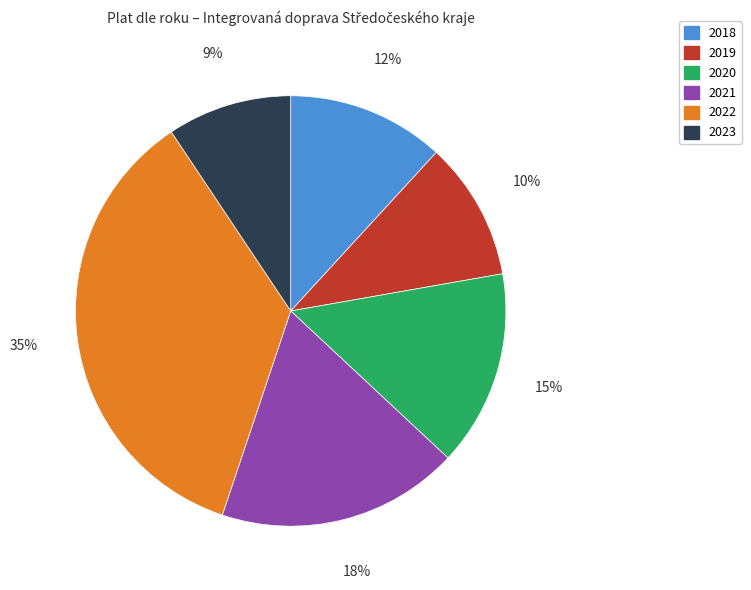

Does any single category account for the majority?

No